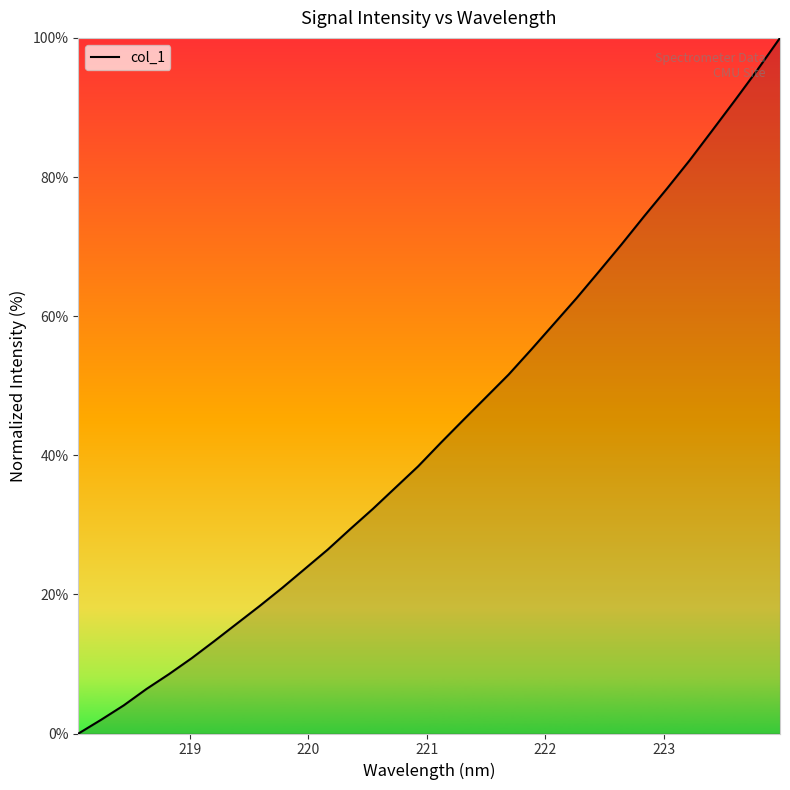

True or false: there are more than 0 points higher than both neighbors.

False